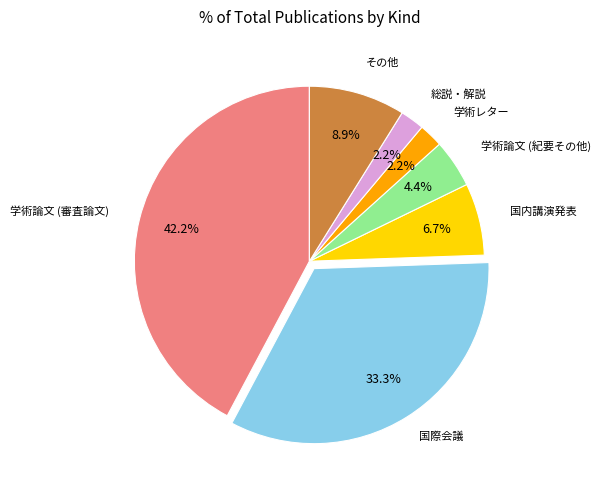

Does any single category account for the majority?

No